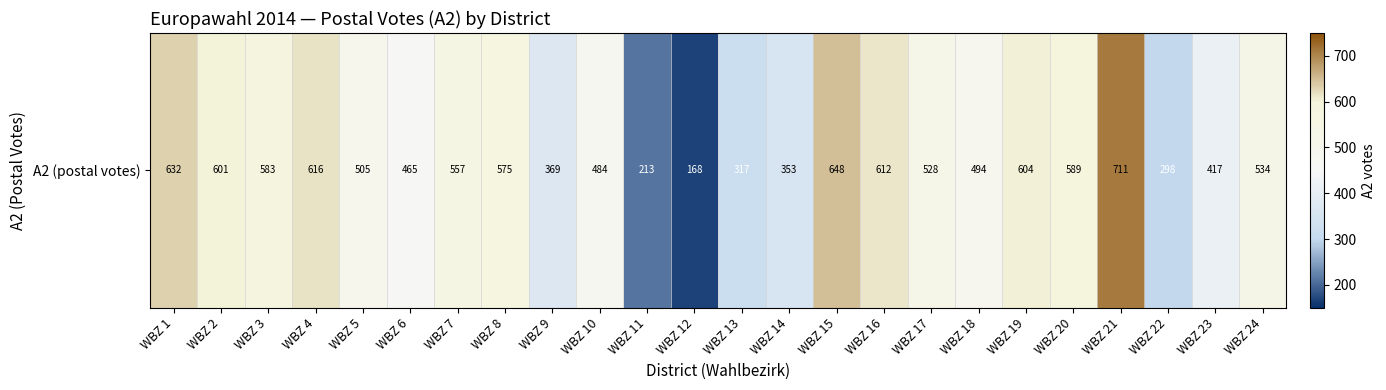

List the labels in order of value, largest first.

WBZ 21, WBZ 15, WBZ 1, WBZ 4, WBZ 16, WBZ 19, WBZ 2, WBZ 20, WBZ 3, WBZ 8, WBZ 7, WBZ 24, WBZ 17, WBZ 5, WBZ 18, WBZ 10, WBZ 6, WBZ 23, WBZ 9, WBZ 14, WBZ 13, WBZ 22, WBZ 11, WBZ 12